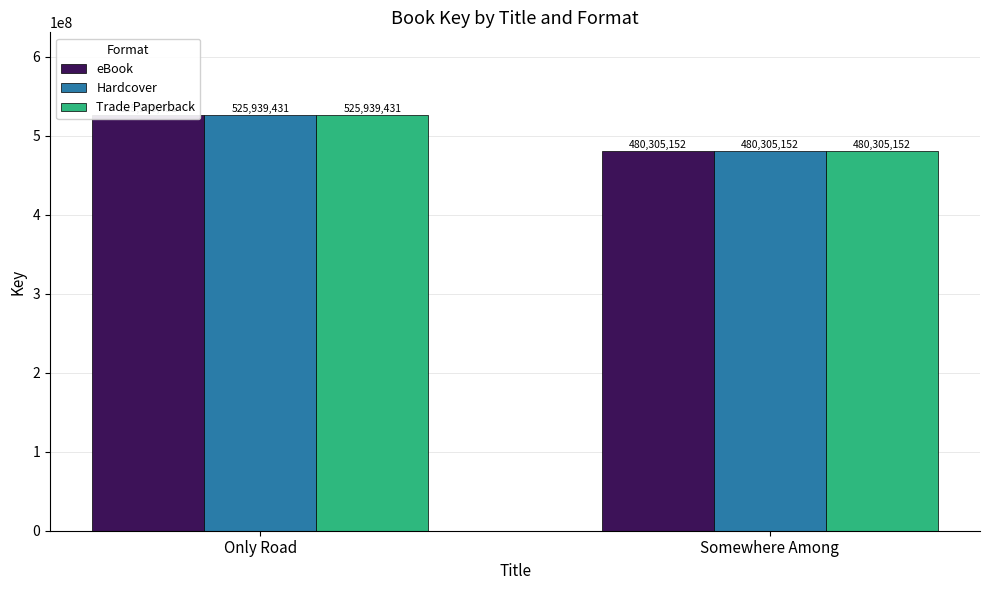

What is the sum of the Trade Paperback values at Somewhere Among and Only Road?

1006244583